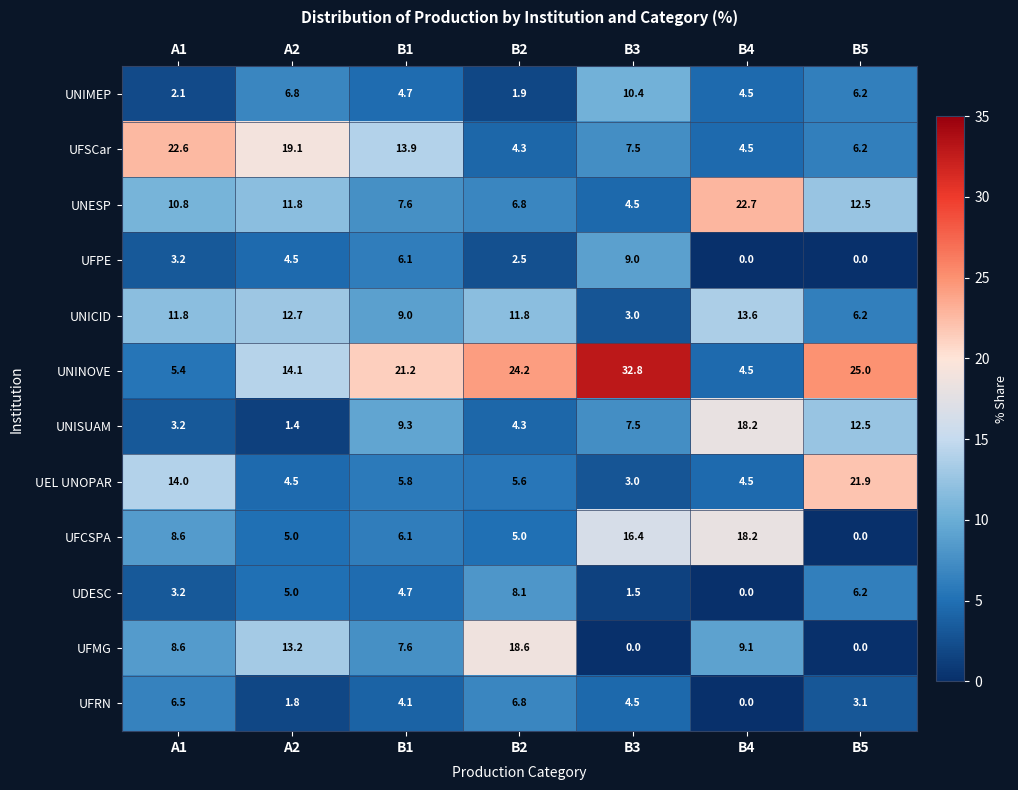

What is the maximum value for UDESC?

8.1